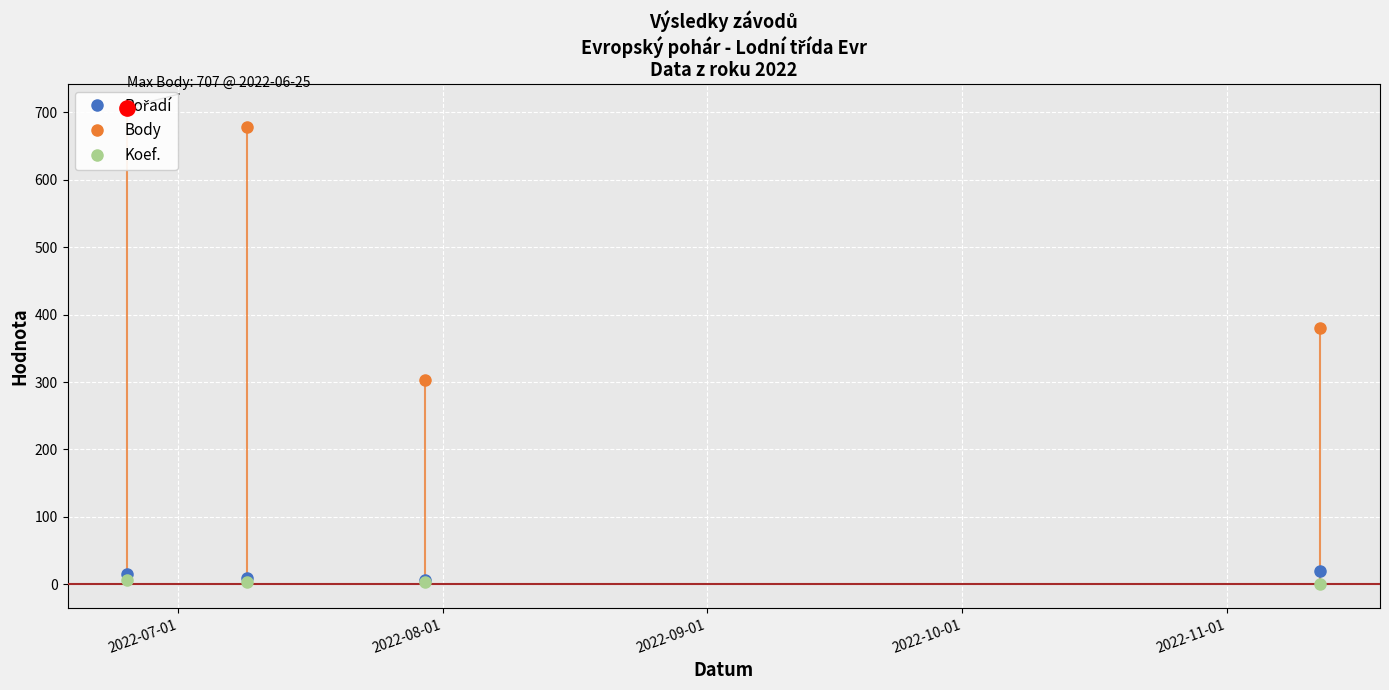

True or false: Koef. has more than 2 points higher than both neighbors.

False